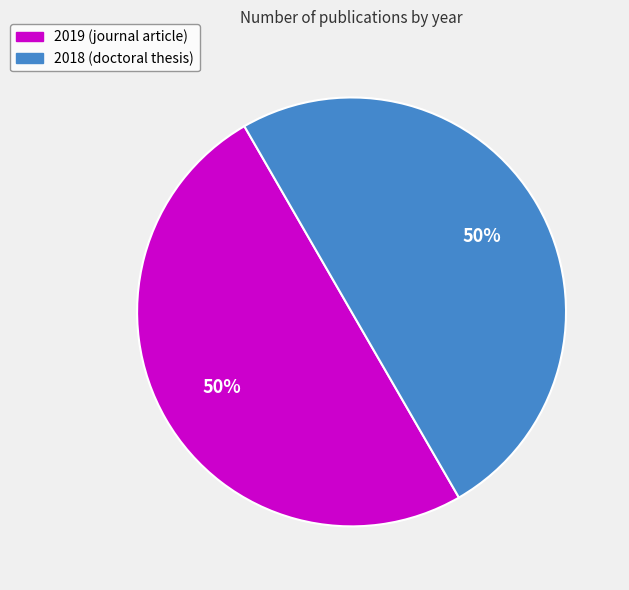

True or false: 2018 (doctoral thesis) accounts for 42% of the total.

False